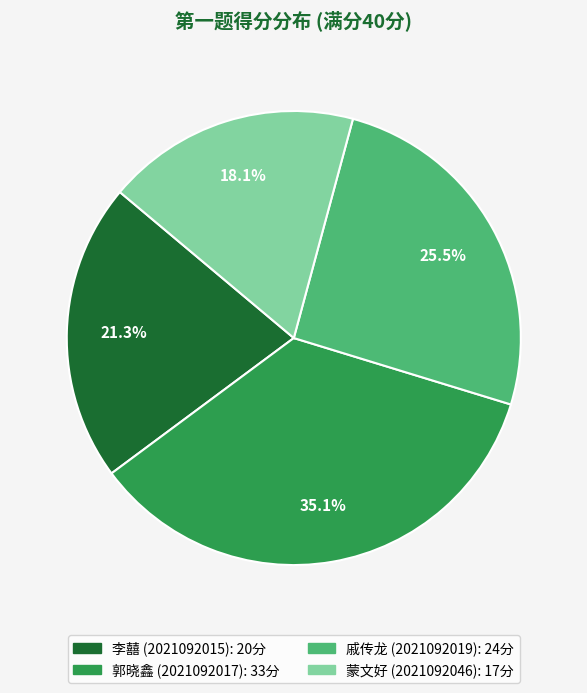

Is there a majority slice in this chart?

No